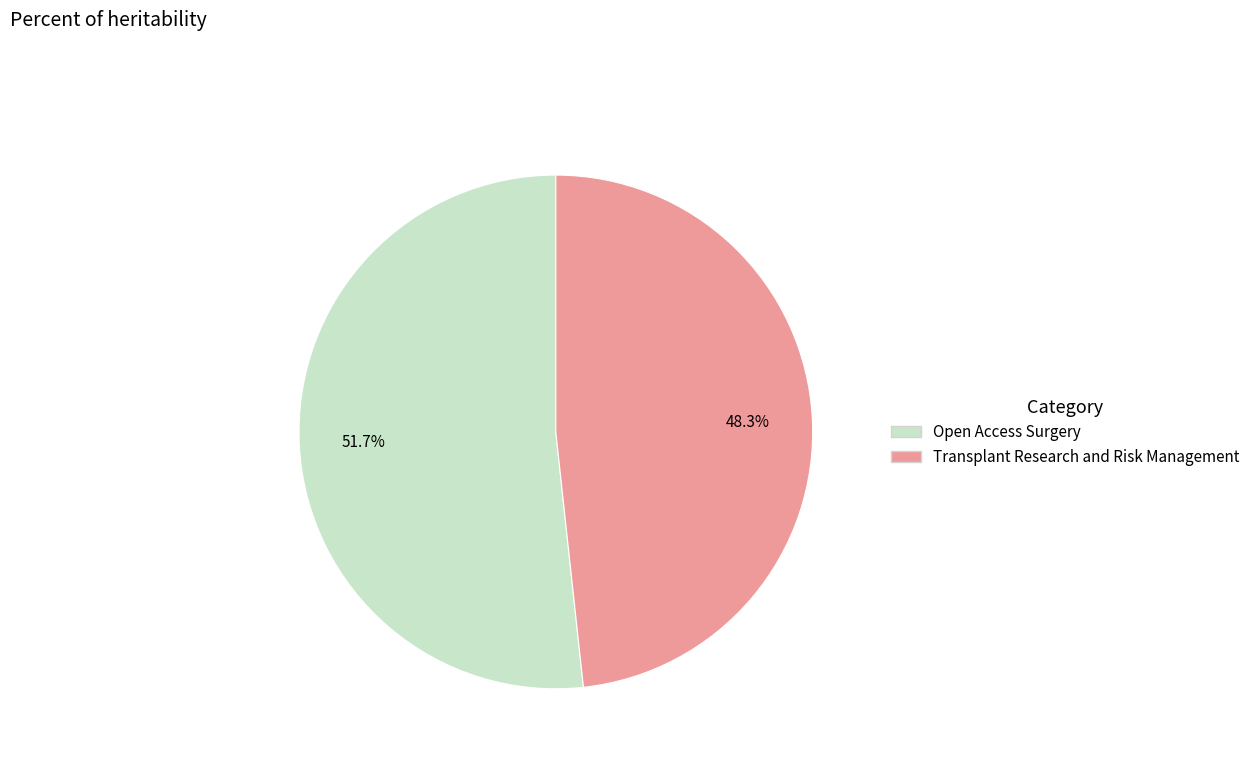

How many slices are in this pie chart?

2